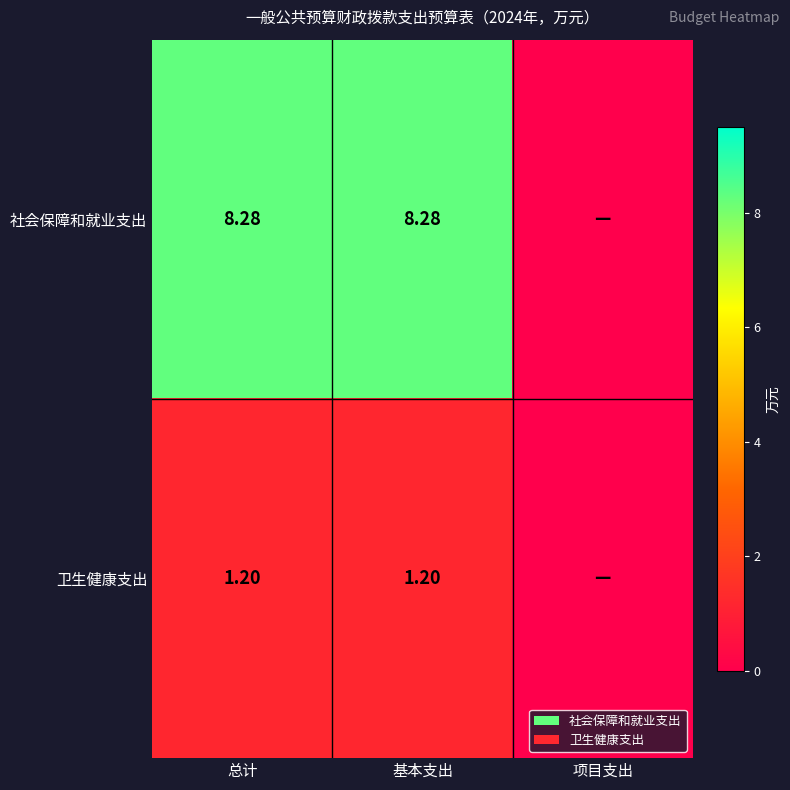

At which category does the chart reach its peak across all series?

总计